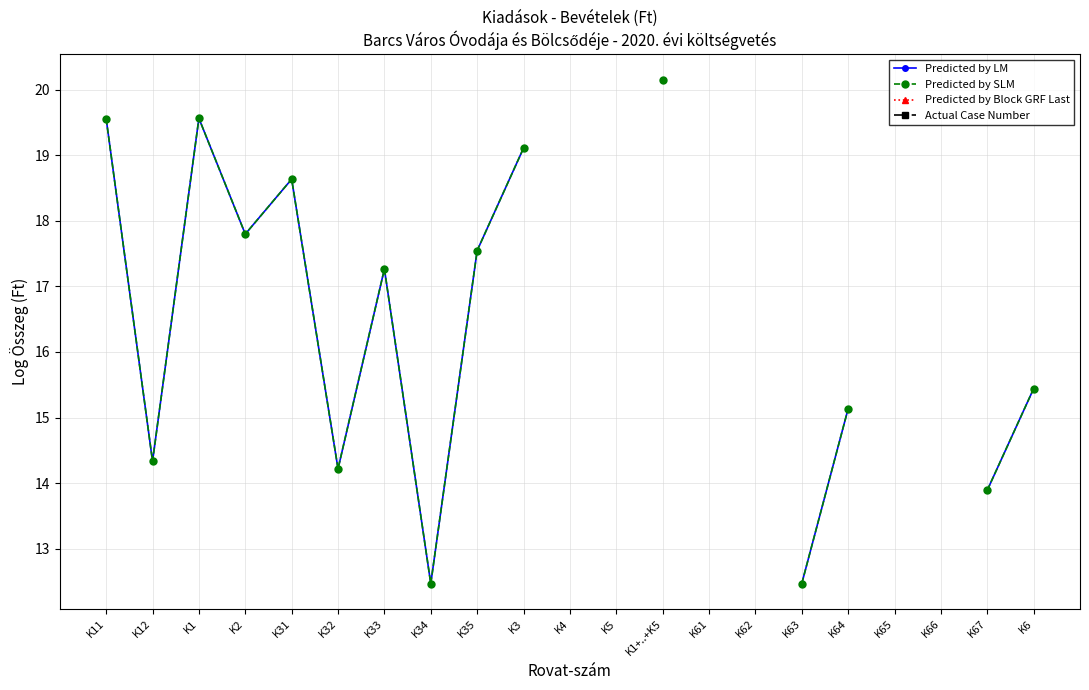

True or false: Predicted by SLM has a value of 18.6 at K31.

True